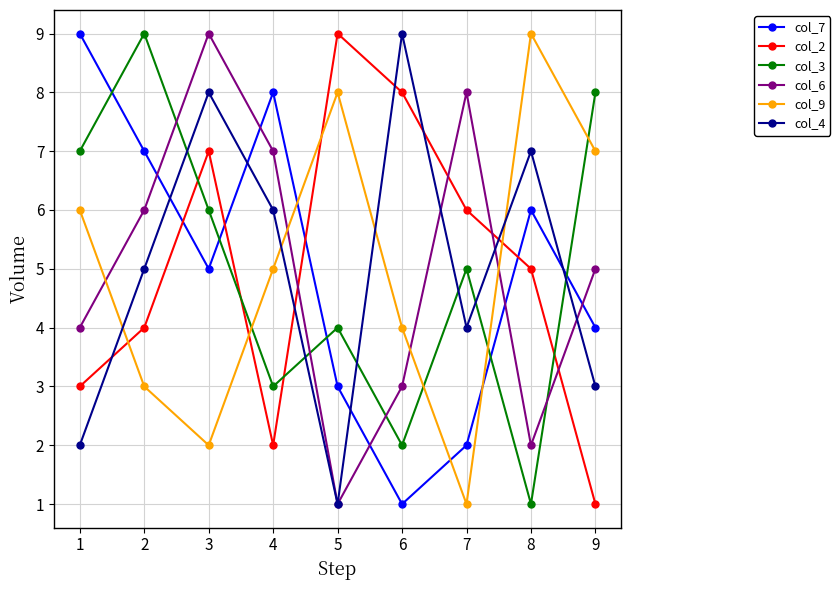

Is the value of col_7 at 3 greater than the value of col_2 at 1?

Yes